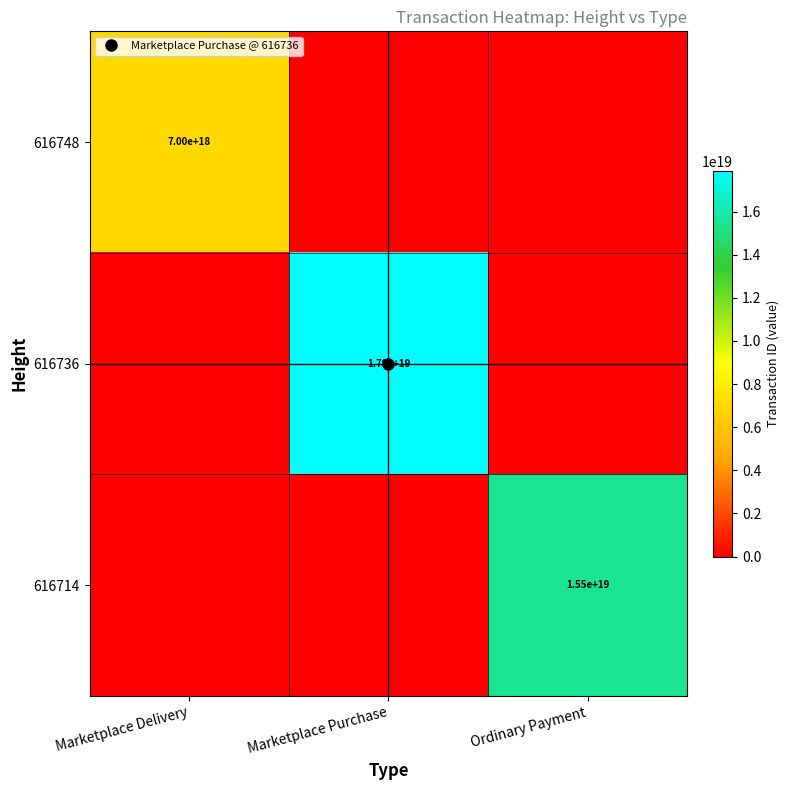

What is the sum of the 616736 values at Marketplace Purchase and Marketplace Delivery?

17889855807600742400